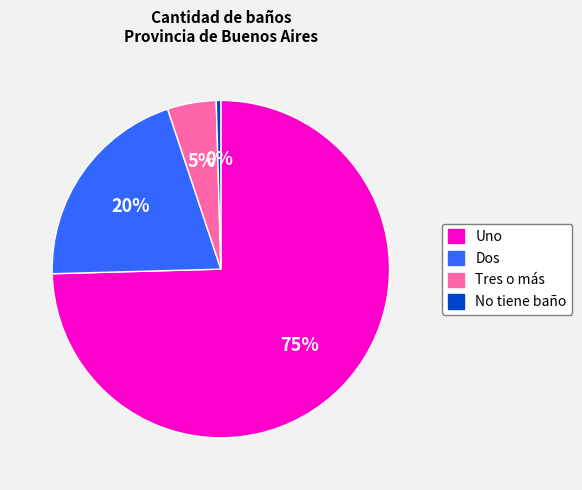

Does any single category account for the majority?

Yes